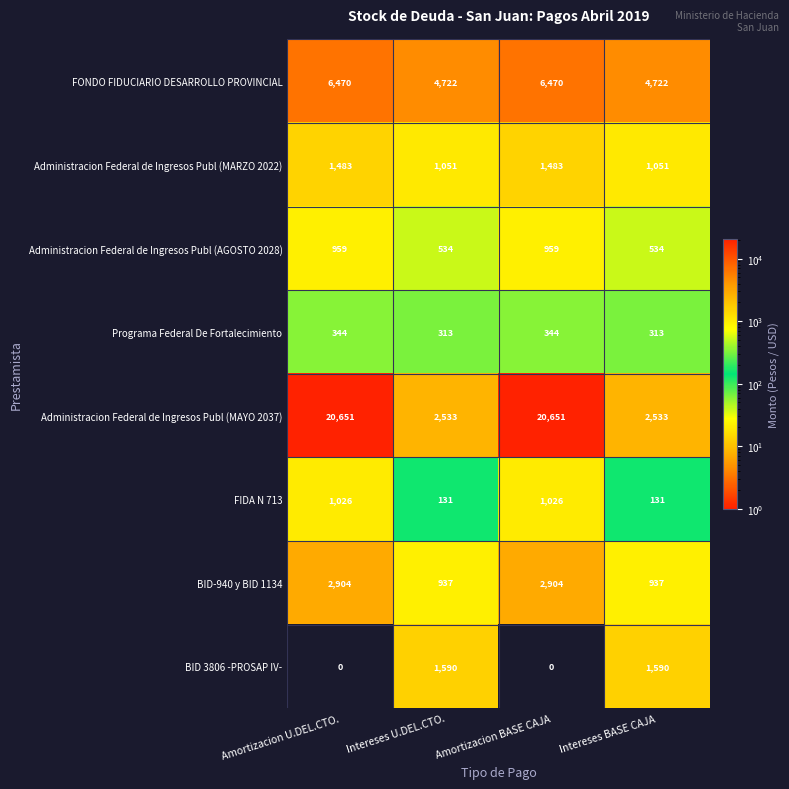

What is the difference between the second highest and minimum values in the Administracion Federal de Ingresos Publ (AGOSTO 2028) series?

425